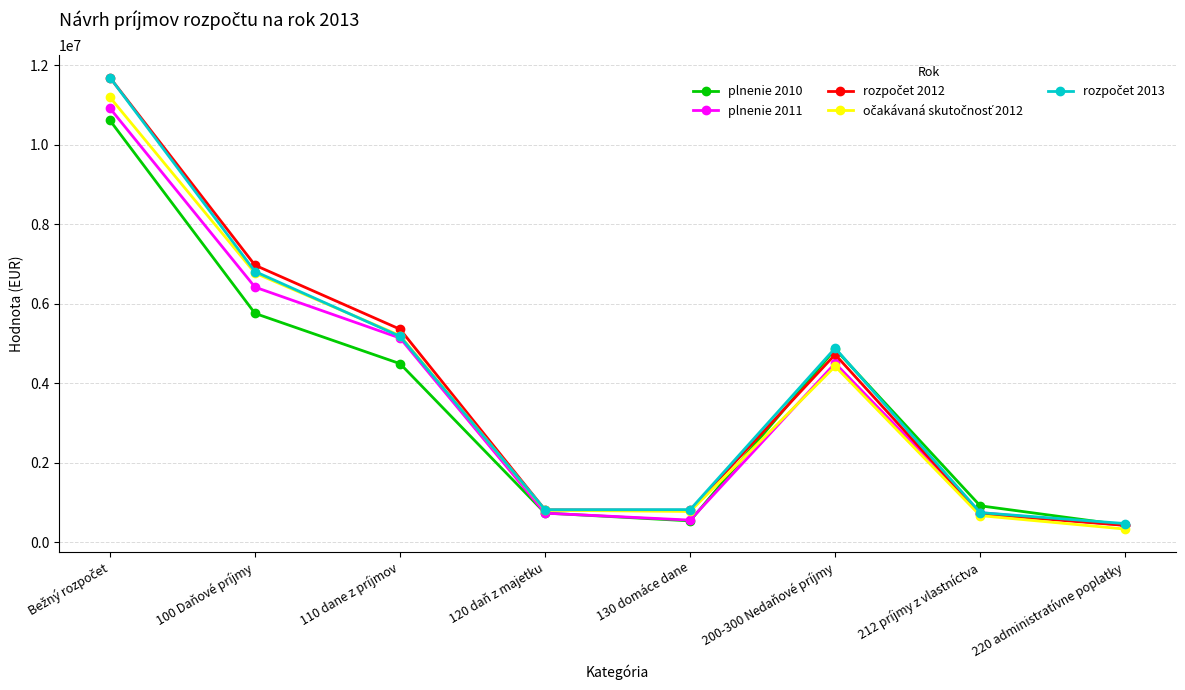

How many data points in plnenie 2011 are less than 4500730?

4